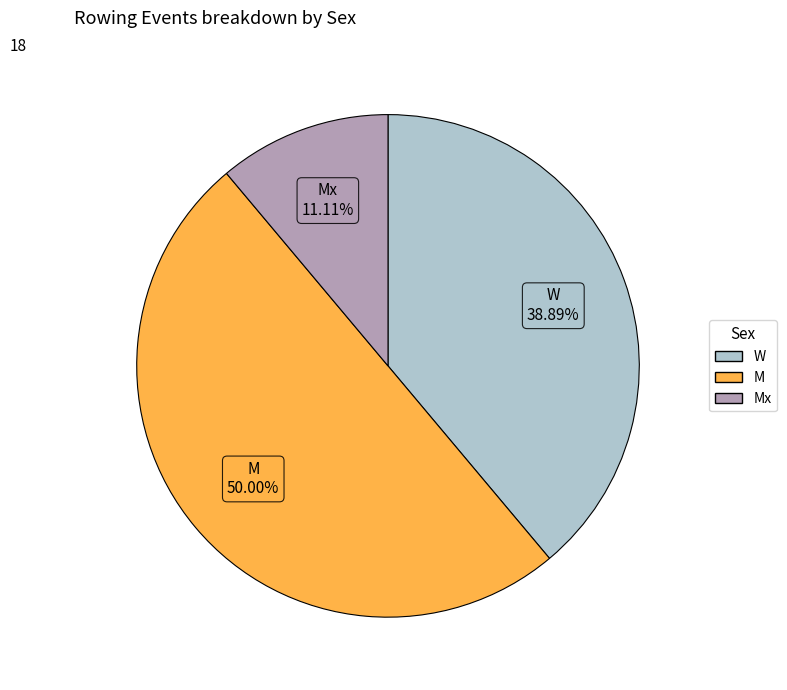

To the nearest percent, what is the difference between the largest and smallest slice percentages?

39%